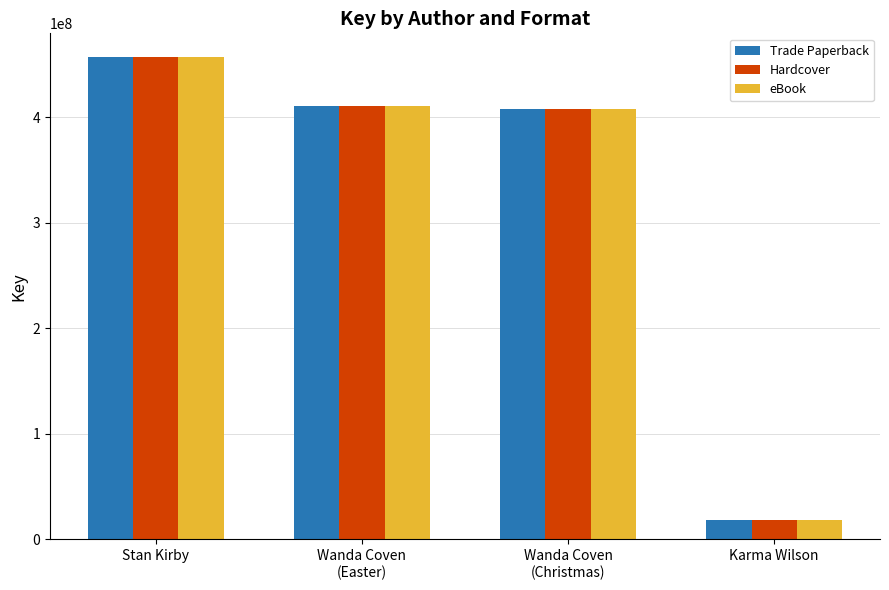

What is the average value of the Hardcover series?

323170918